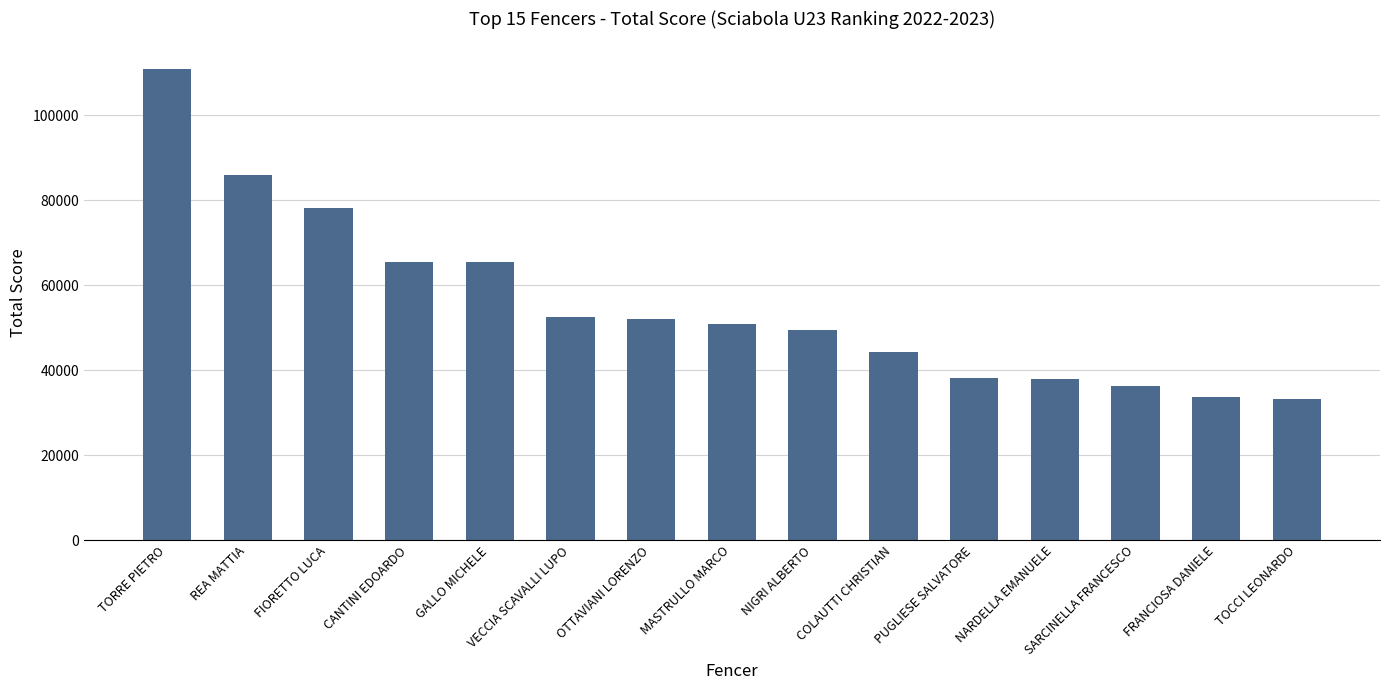

What is the minimum value shown in the chart?

33257.6